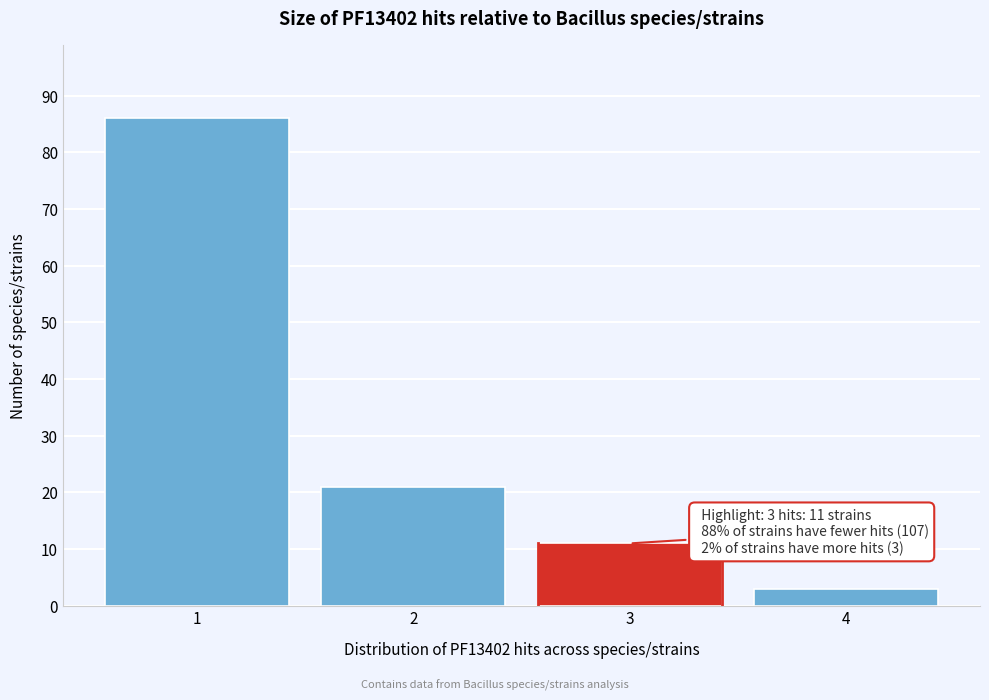

Reading left to right, what are all the values shown in this chart?

1=86	2=21	3=11	4=3